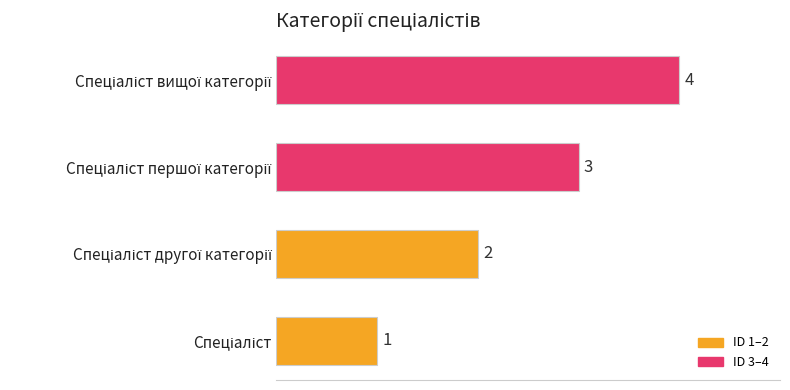

What is the difference between the maximum and minimum values?

3